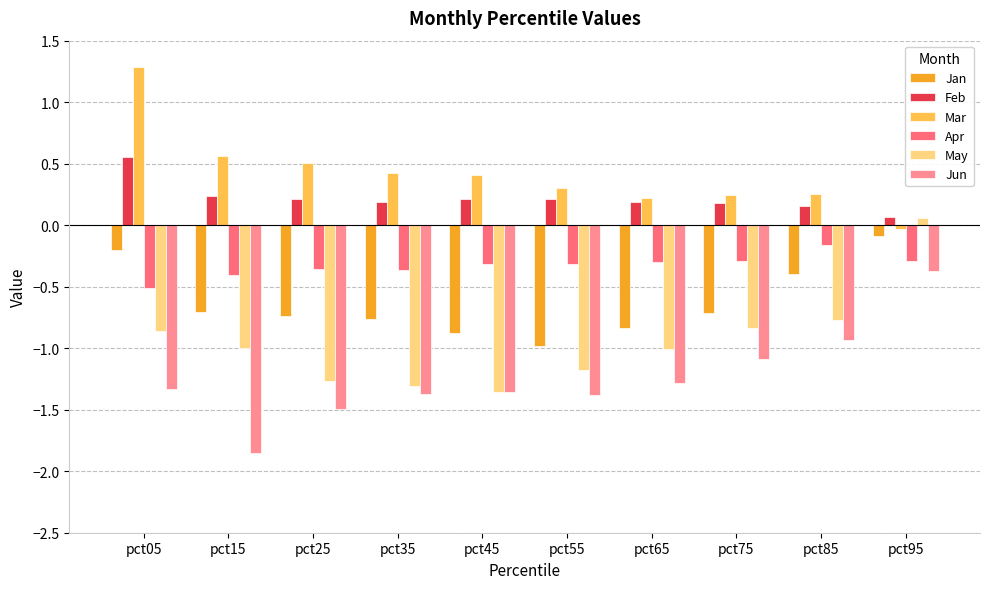

What is the spread (max minus min) of values at pct55?

1.7